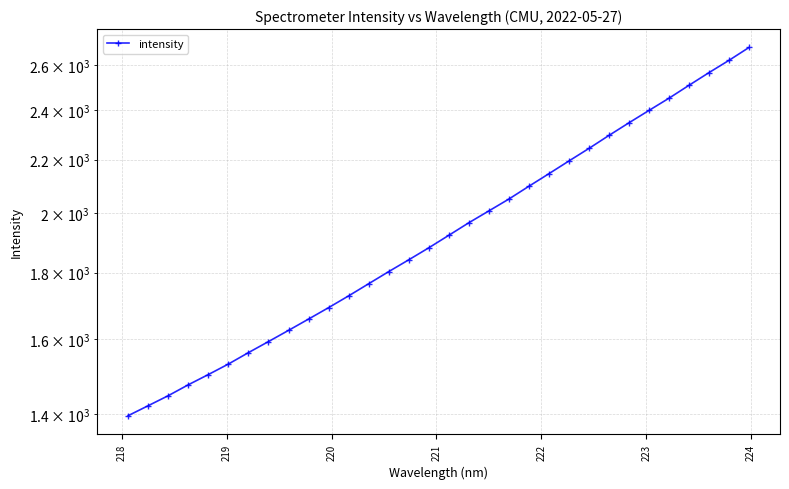

Reading right to left, list all the values displayed in this chart.

2683.7	2623.1	2566.6	2509.4	2452.6	2400.0	2347.9	2295.9	2243.5	2194.1	2145.2	2097.9	2050.8	2008.1	1966.4	1923.1	1880.9	1841.3	1803.2	1764.8	1727.2	1691.6	1657.6	1624.6	1592.7	1561.8	1530.4	1502.2	1475.1	1446.9	1421.4	1396.5